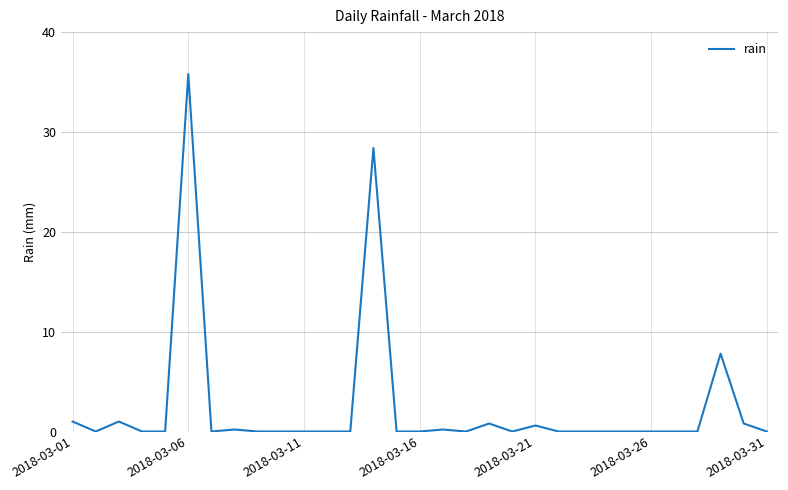

Count the number of data series in this chart.

1